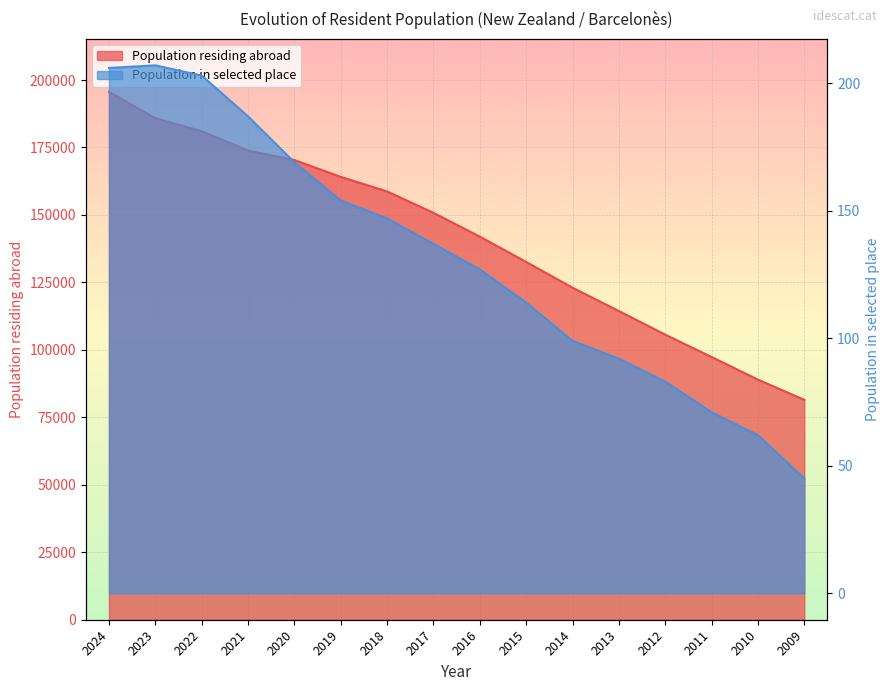

The Population in selected place series shows 54 at 2019. True or false?

False